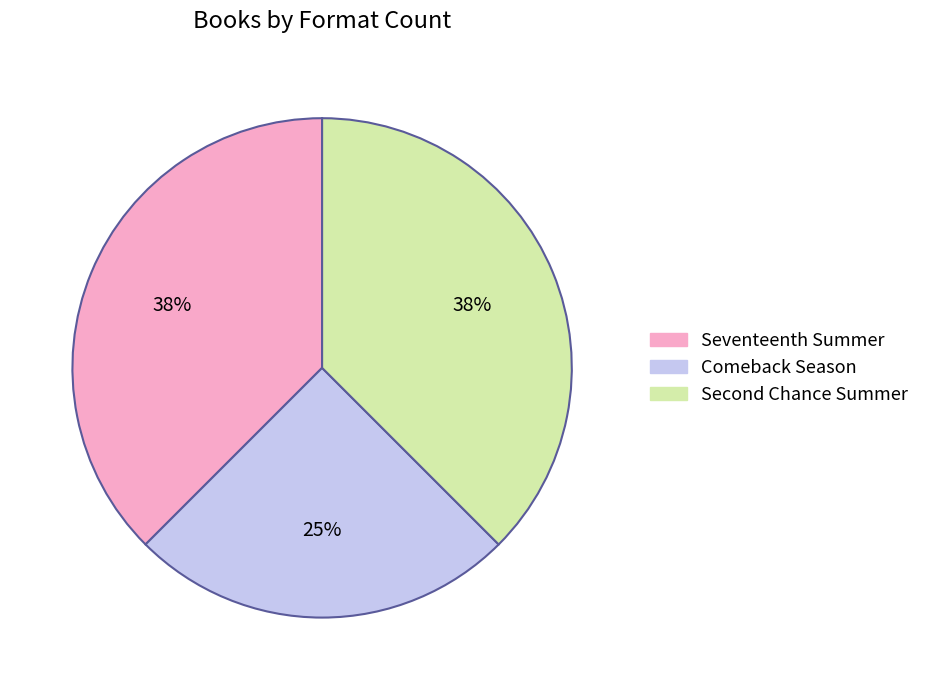

The Comeback Season slice represents 19% of the pie. True or false?

False